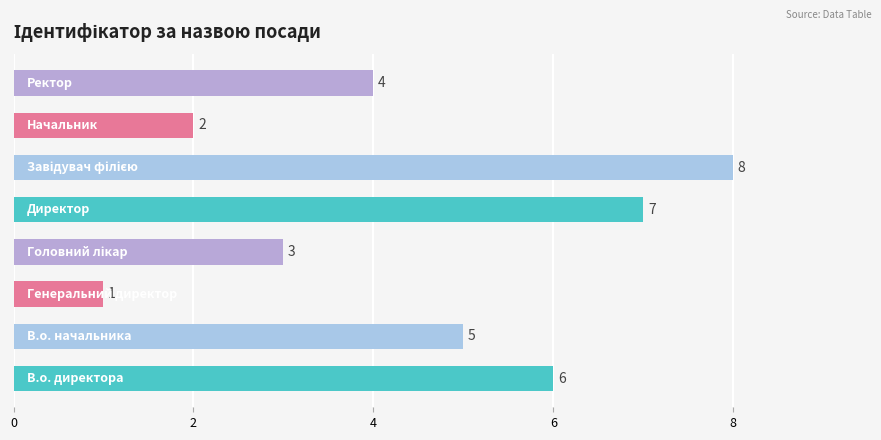

Reading top to bottom, list all the values displayed in this chart.

4	2	8	7	3	1	5	6